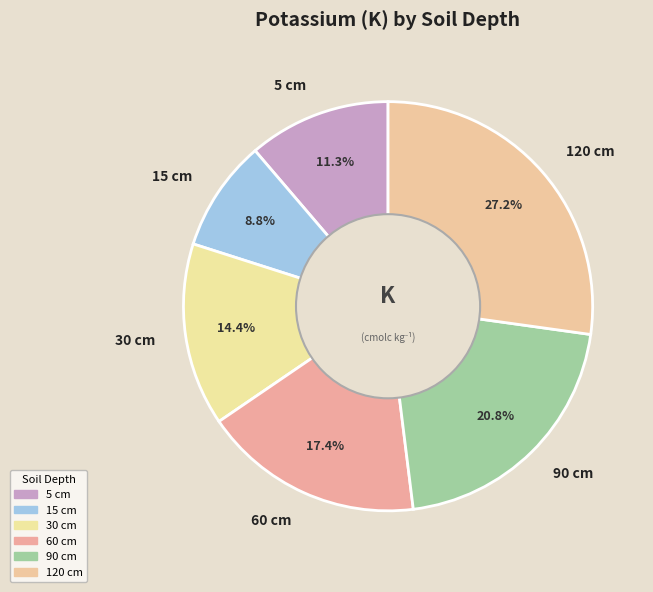

Count the number of slices in the pie.

6